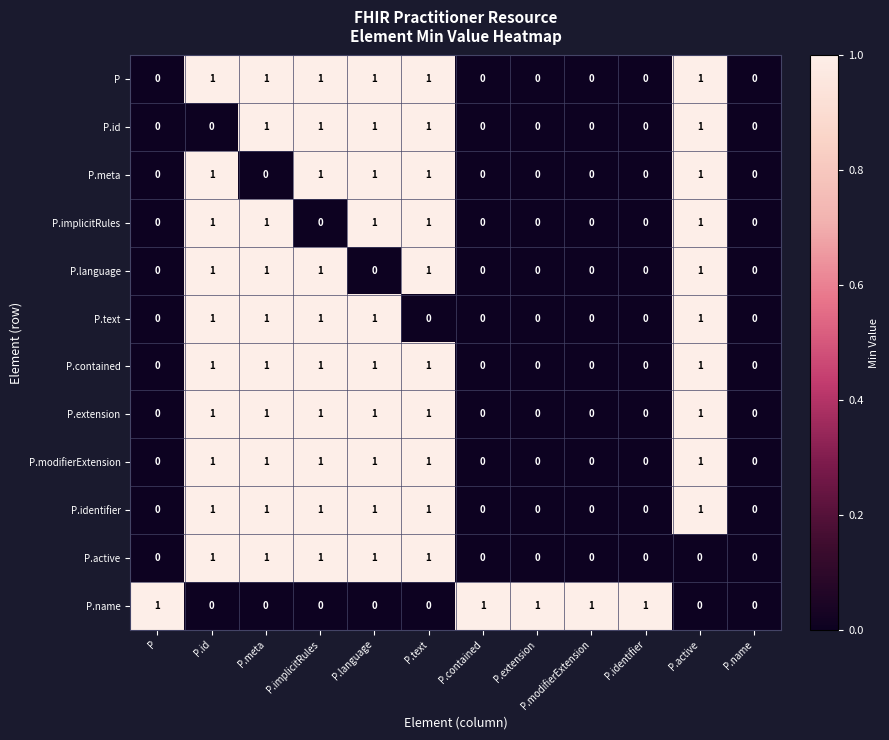

The value of P.language at P.name is 0. True or false?

True